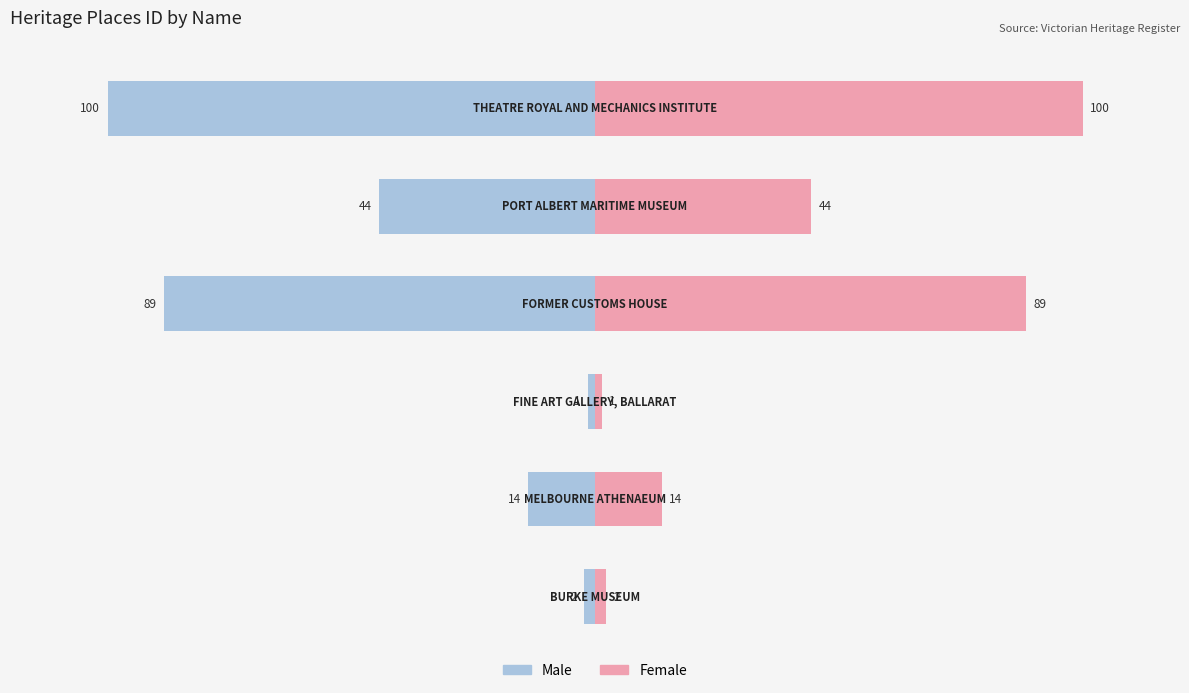

Reading right to left, extract all data points from this chart.

Male: -100.0	-44.4	-88.5	-1.4	-13.7	-2.2
Female: 100.0	44.4	88.5	1.4	13.7	2.2